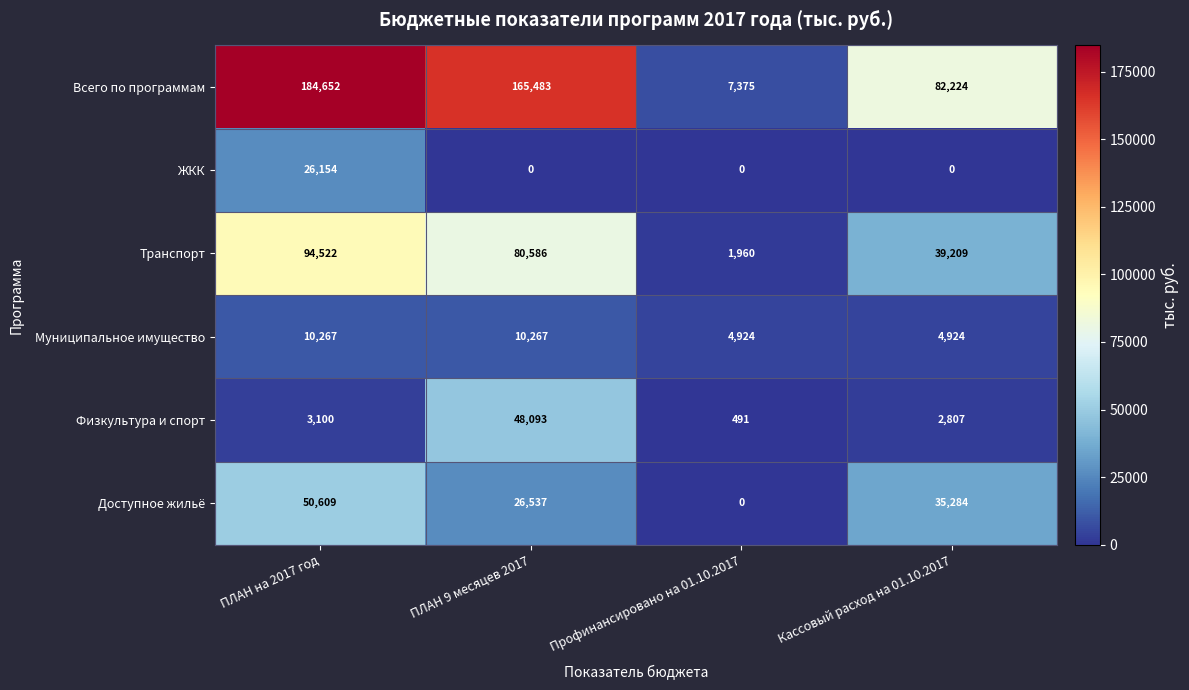

How many distinct data groups are displayed?

6